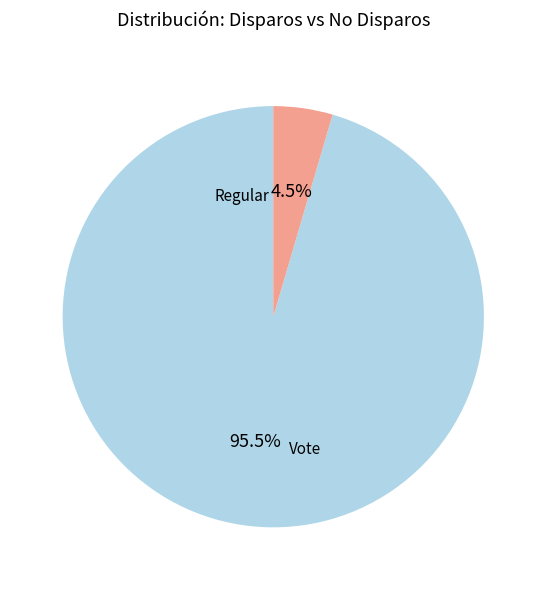

To the nearest percent, what is the average slice percentage?

50%